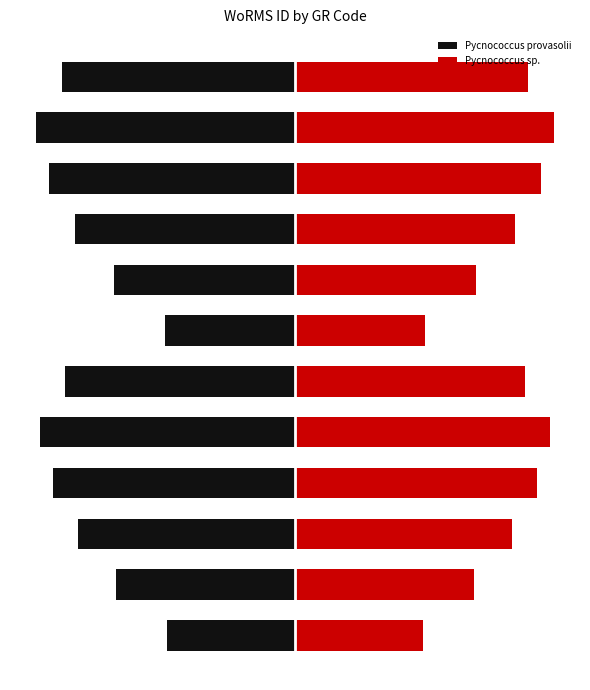

What is the minimum value for Pycnococcus sp.?

0.5